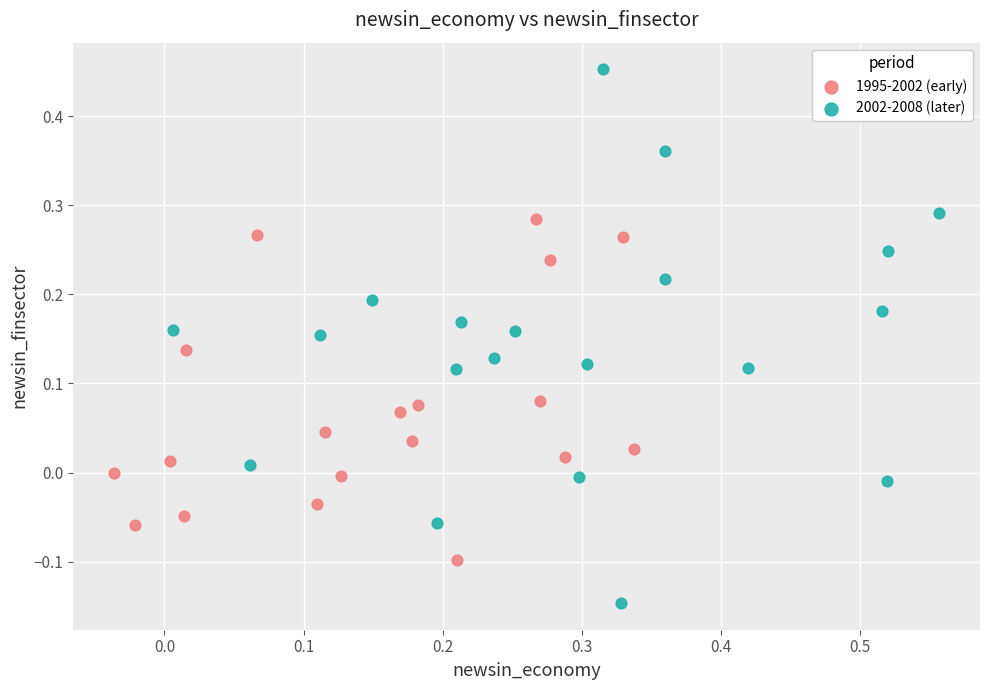

Which series contains the lowest Y value?

2002-2008 (later)